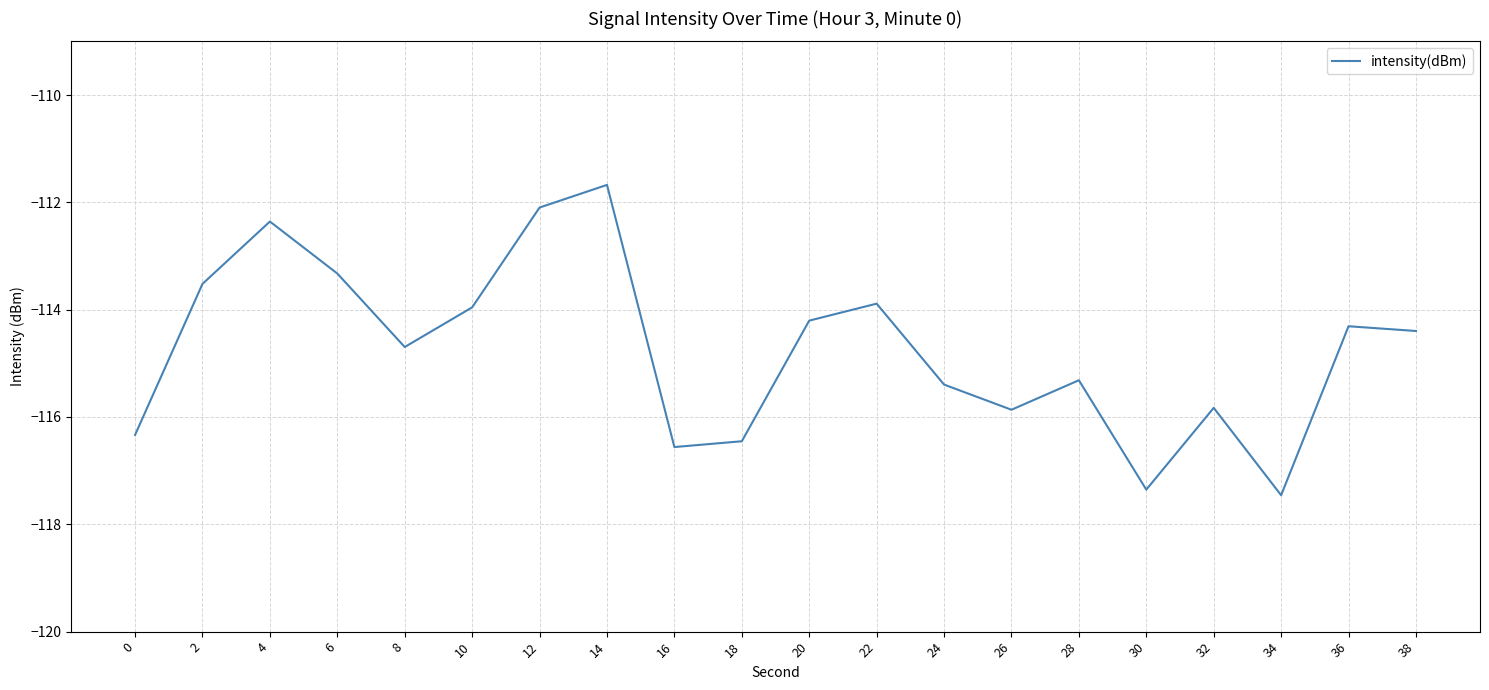

Between 16 and 38, which is larger?

38